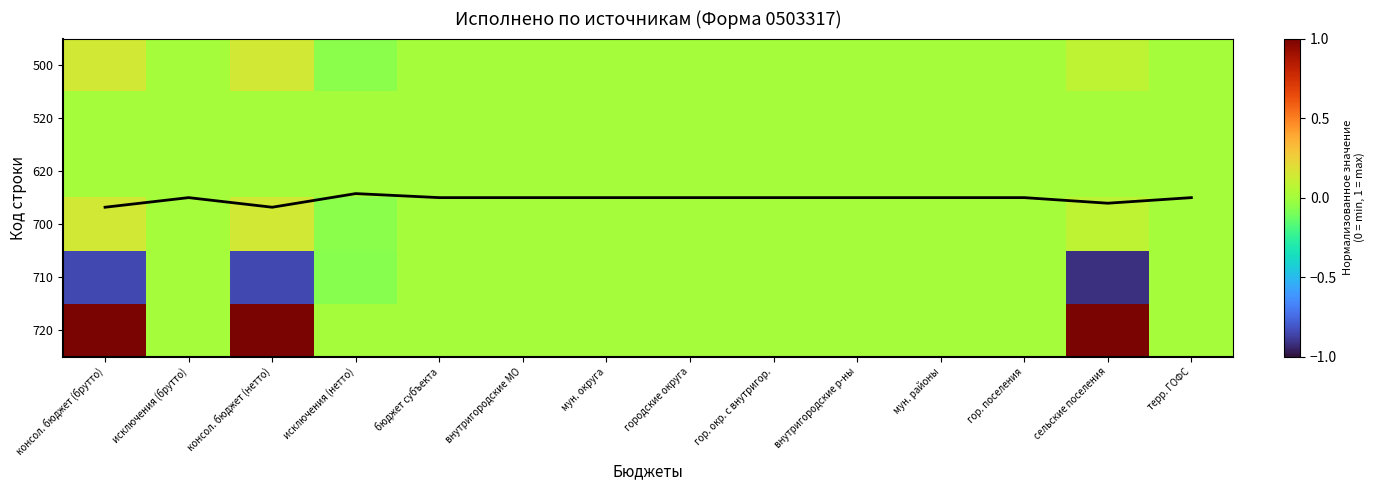

Which category has the highest value in the 620 series?

консол. бюджет (брутто)